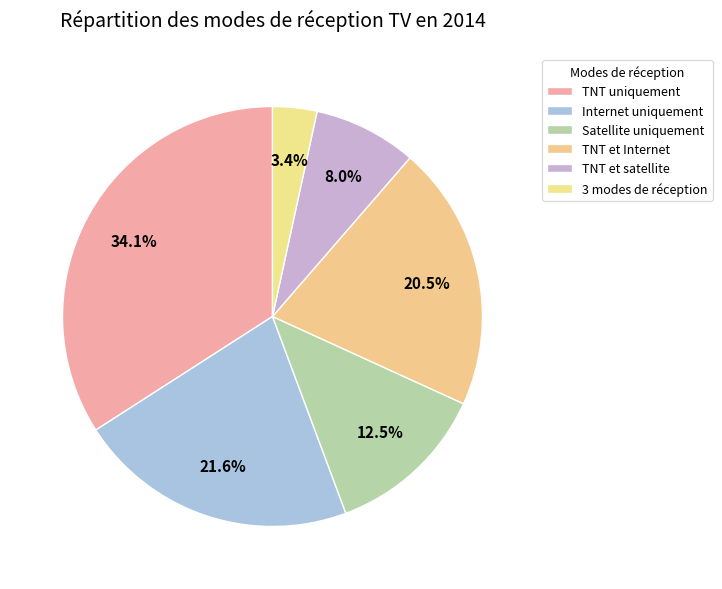

To the nearest percent, what is the difference between the Satellite uniquement and Internet uniquement slice percentages?

9%